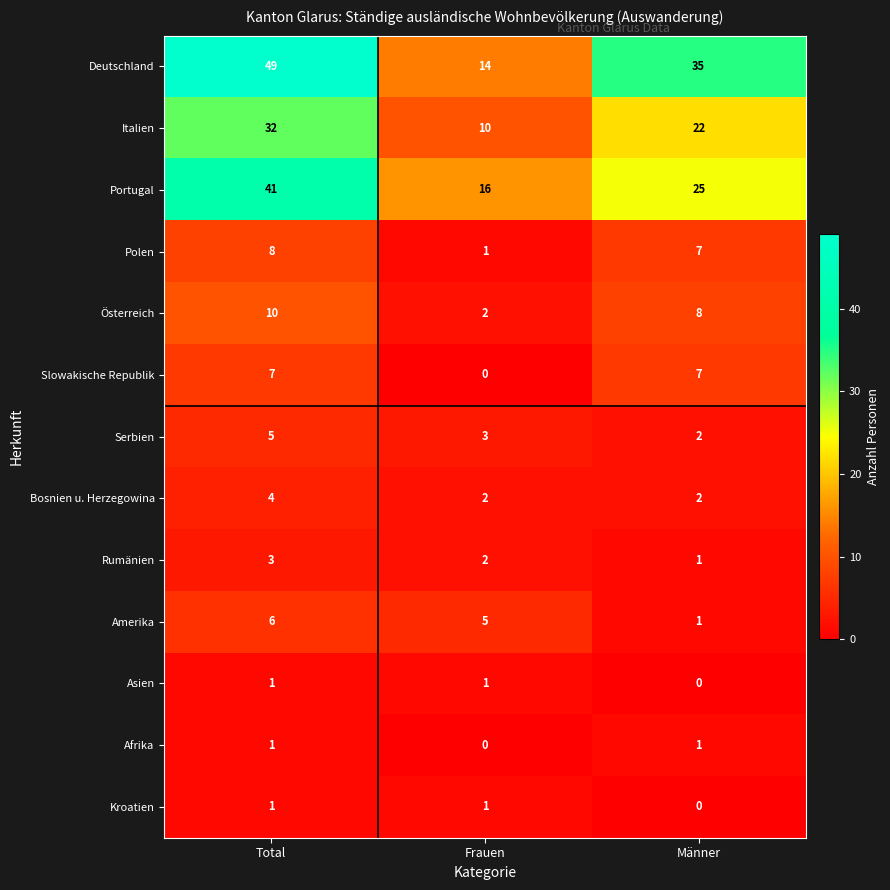

What is the total value across all series at Frauen?

57